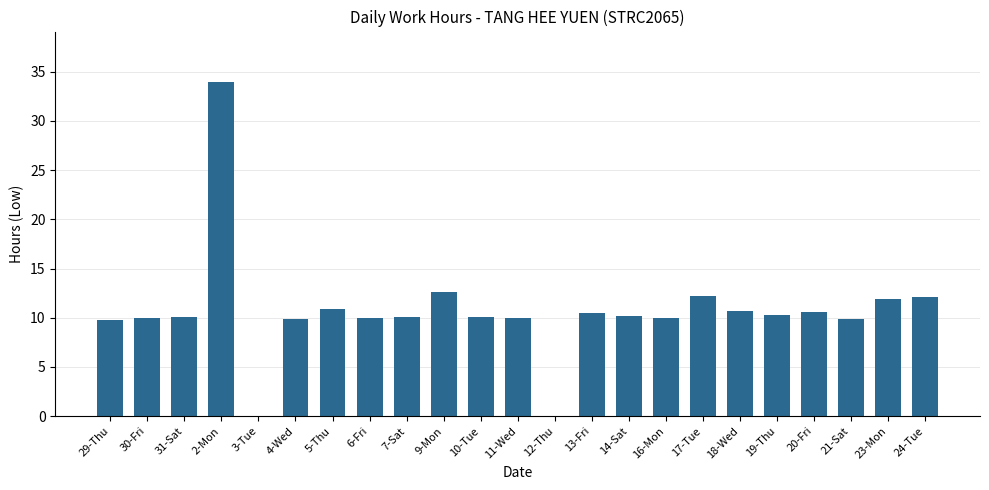

Are the bars horizontal?

No